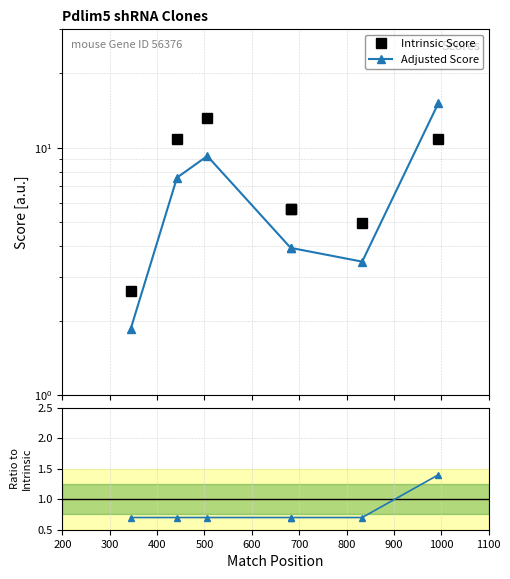

How many interior local valleys does the Intrinsic Score series have?

1